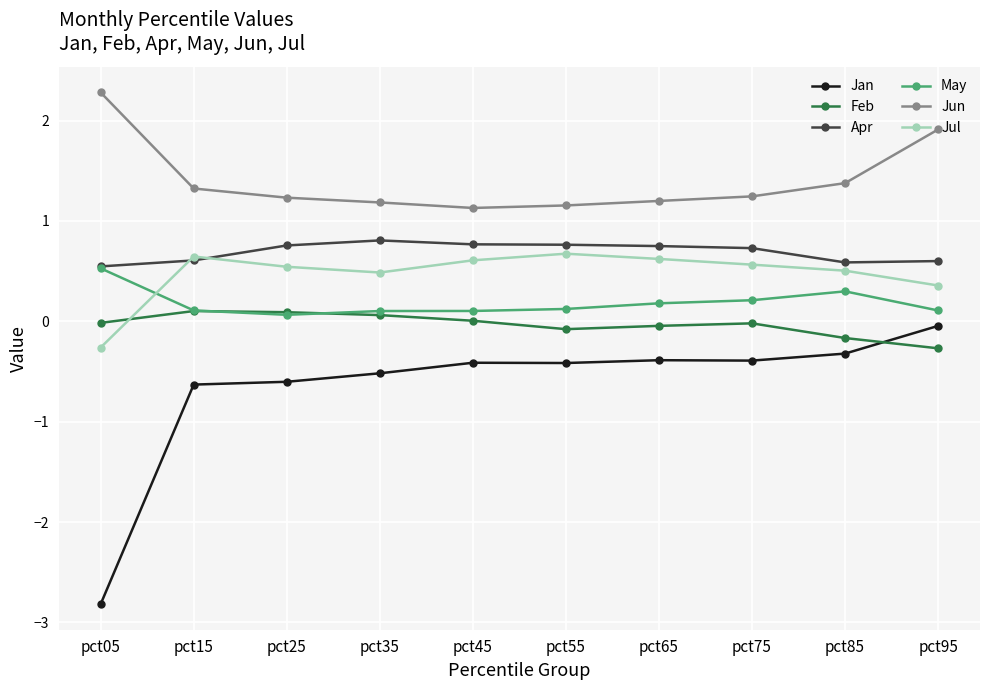

What value does the Apr series have at pct85?

0.6